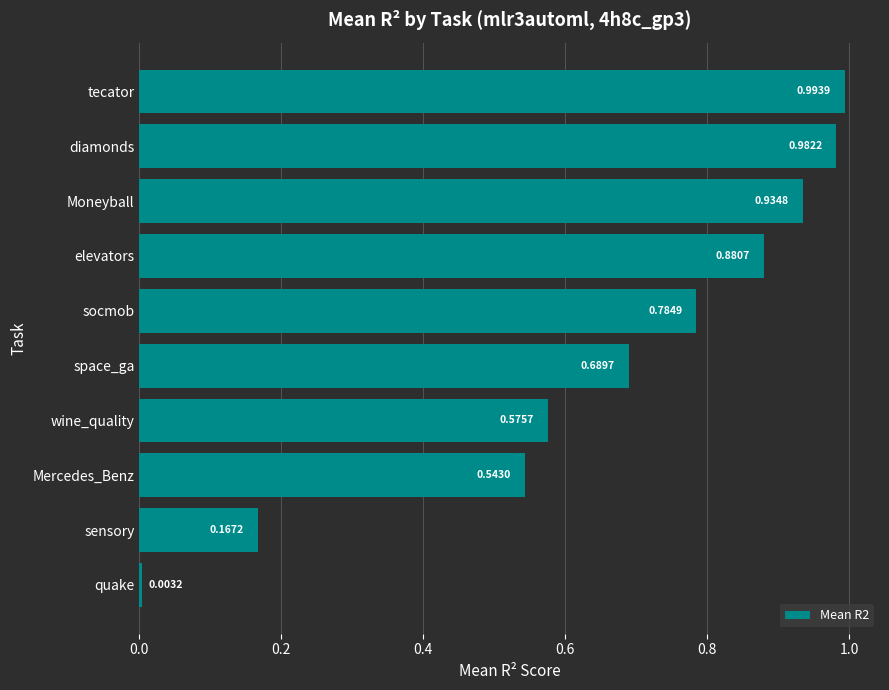

What is the change in value from sensory to Moneyball?

+0.8